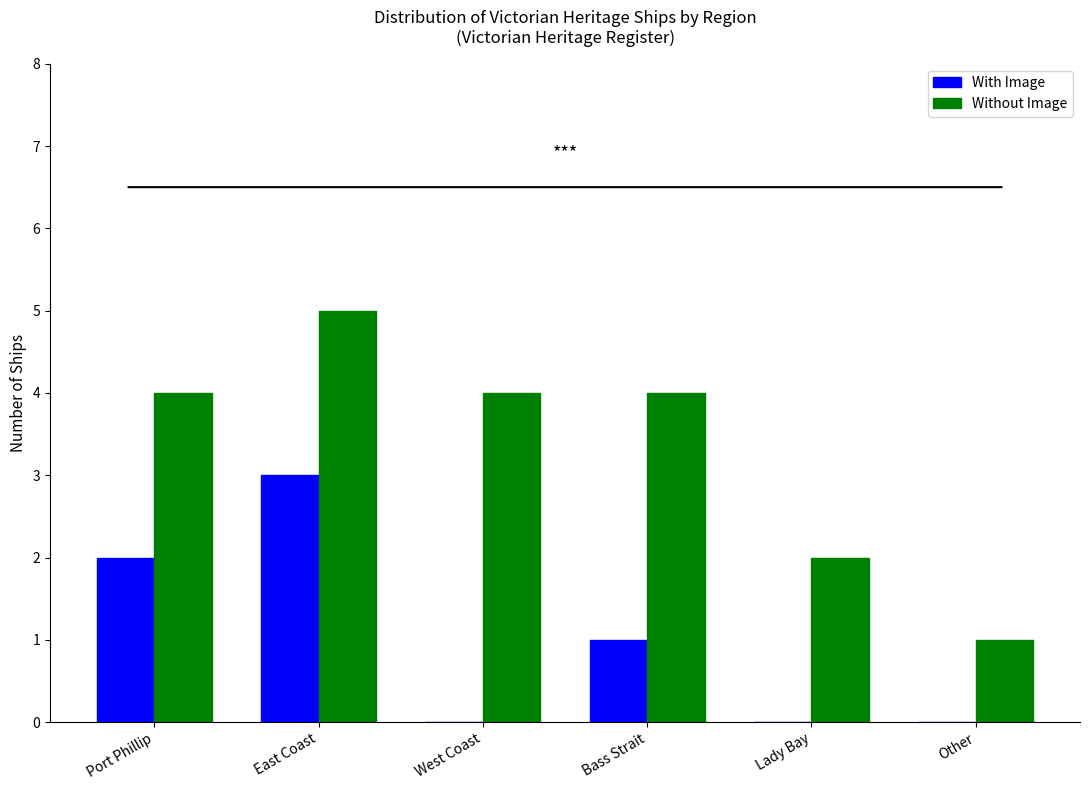

Reading right to left, transcribe all the data shown in this chart.

With Image: 0	0	1	0	3	2
Without Image: 1	2	4	4	5	4